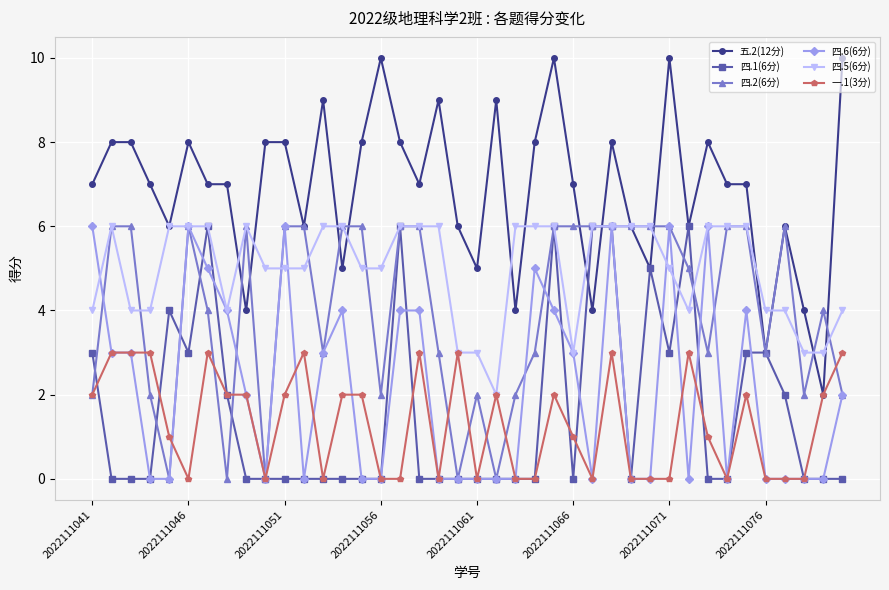

True or false: 一.1(3分) has more than 0 interior local peaks.

True